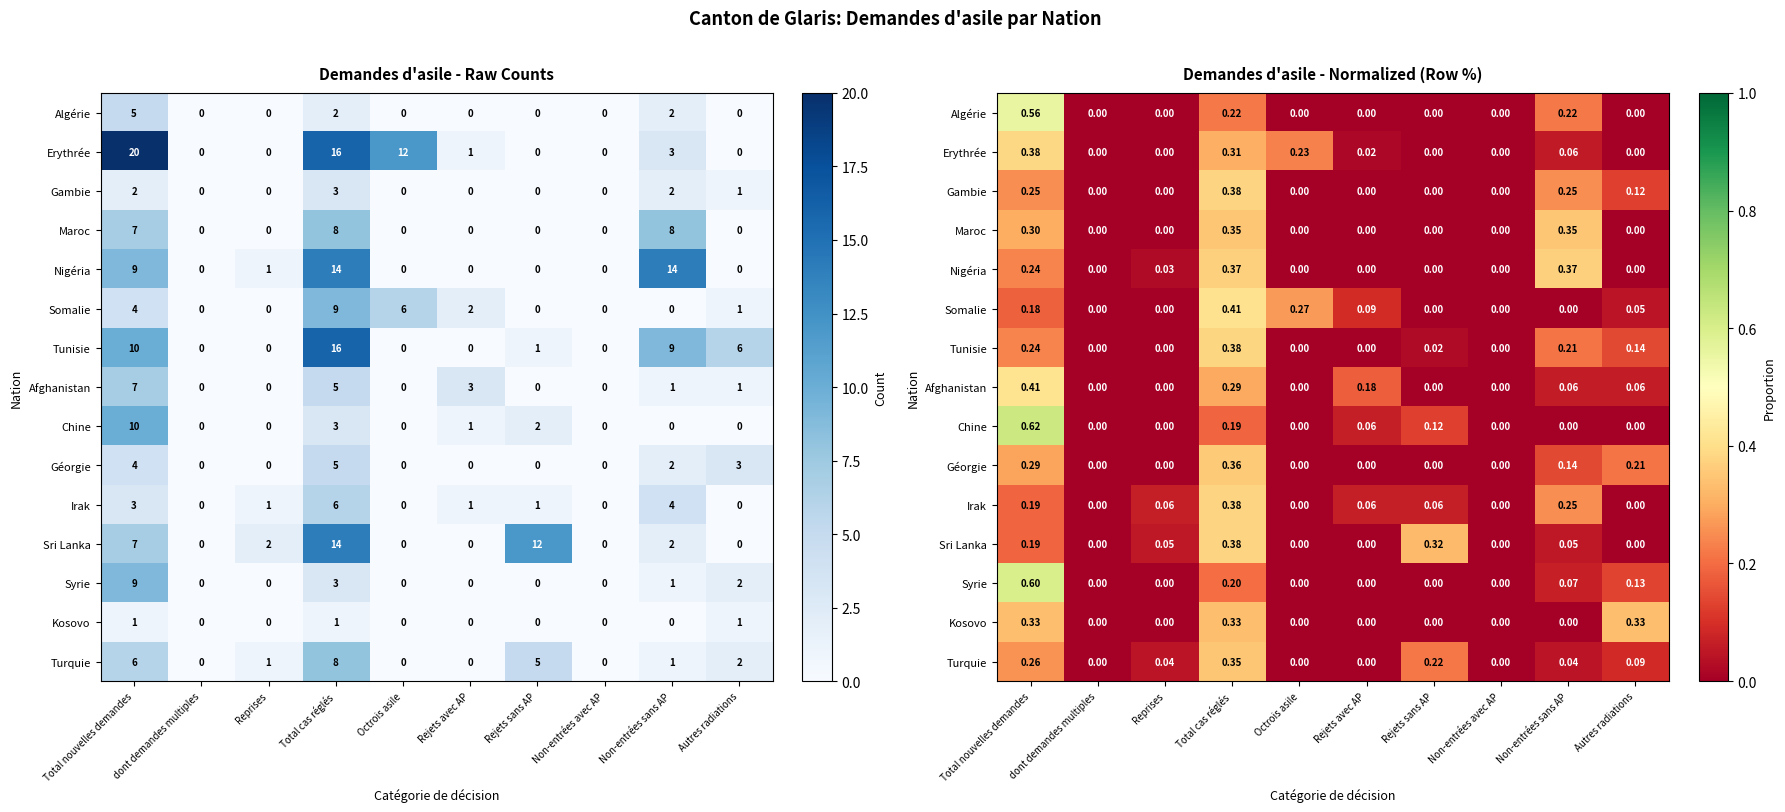

Read the Tunisie value at Non-entrées sans AP.

0.2